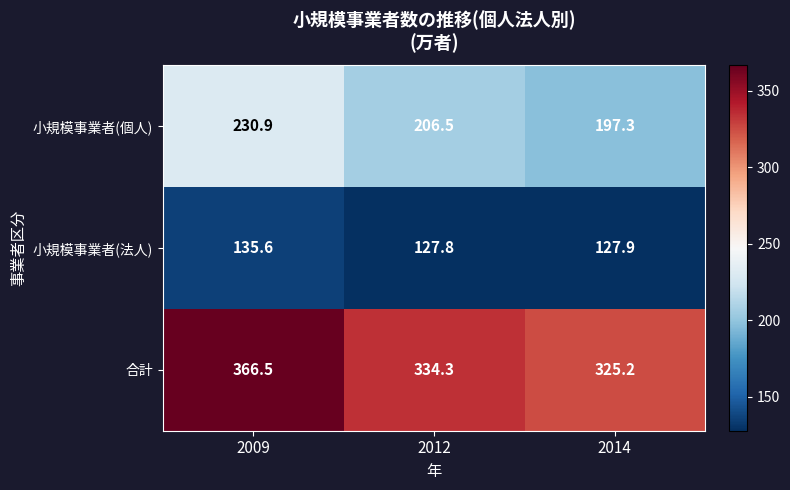

At which label is 小規模事業者(法人) closest to 131?

2014